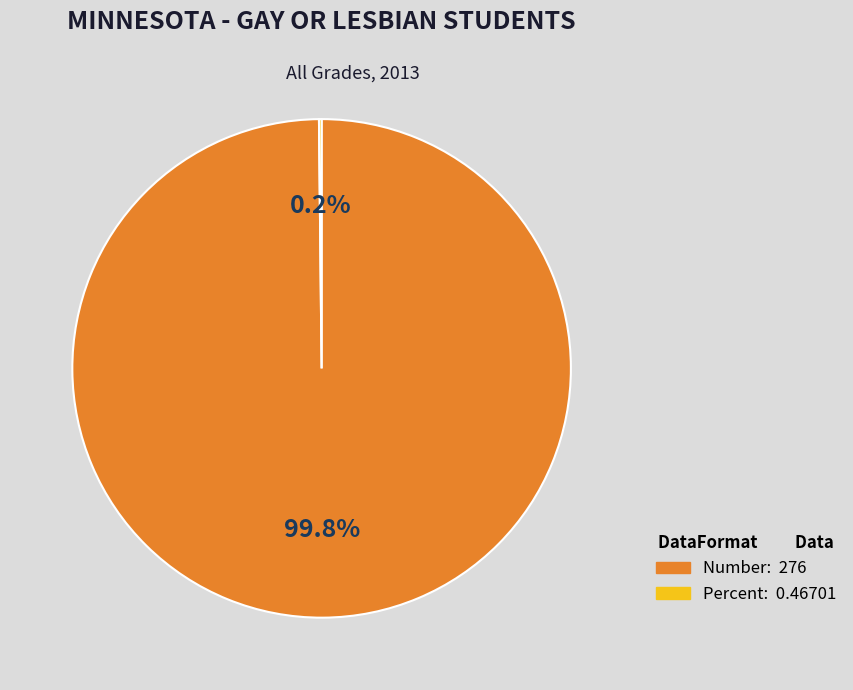

Which category has the biggest portion of the pie?

Number